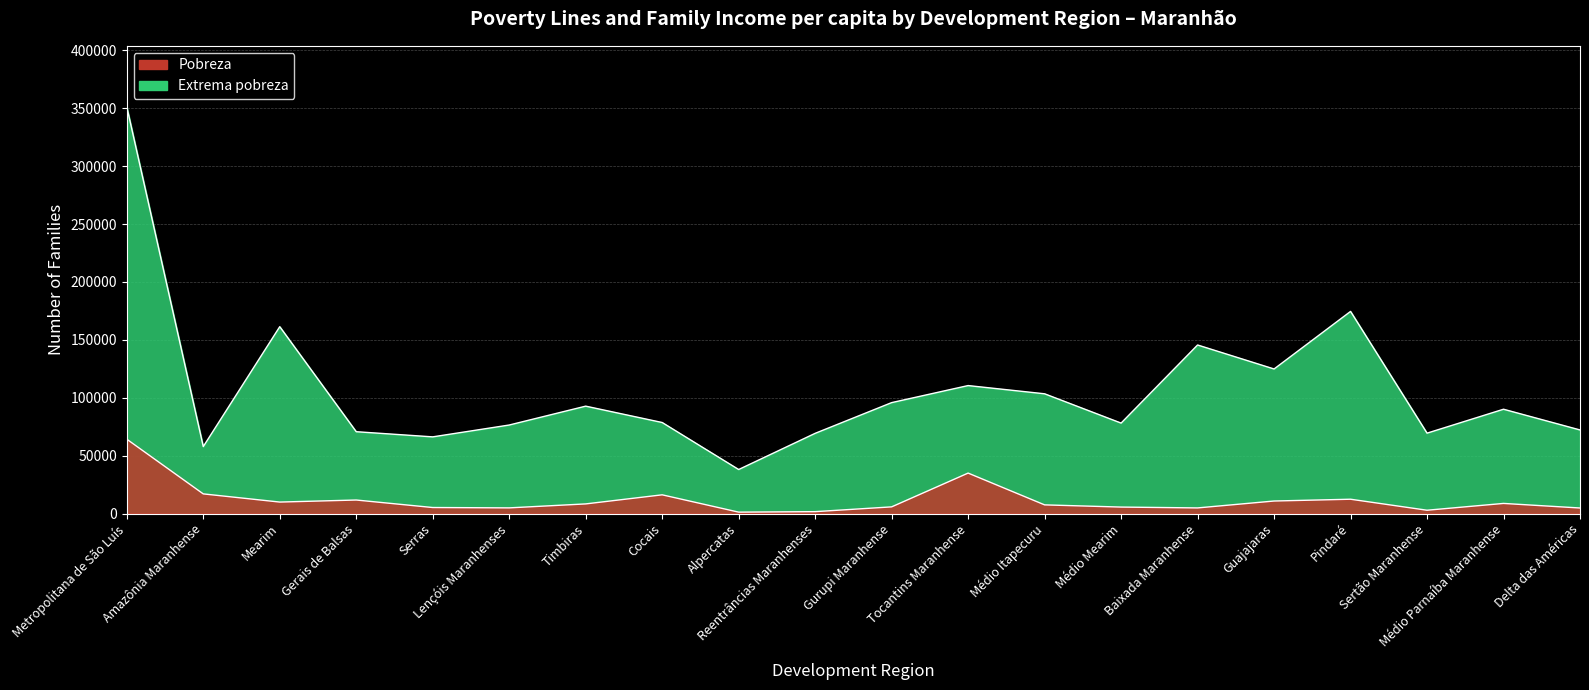

True or false: Pobreza and Extrema pobreza cross at least once.

False